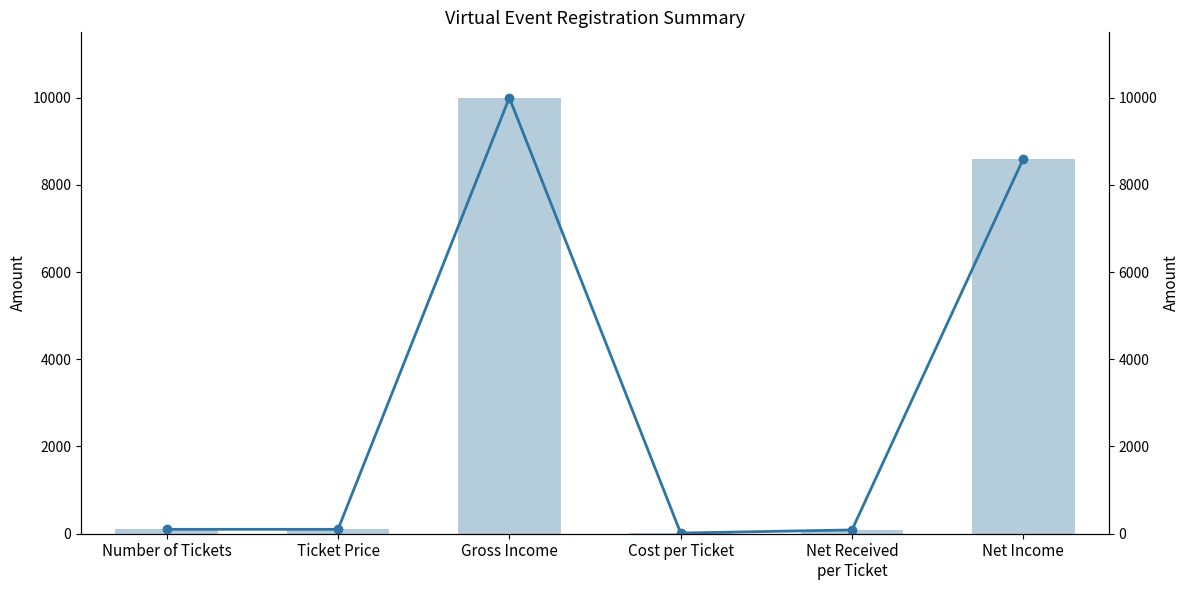

Are the bars horizontal?

No